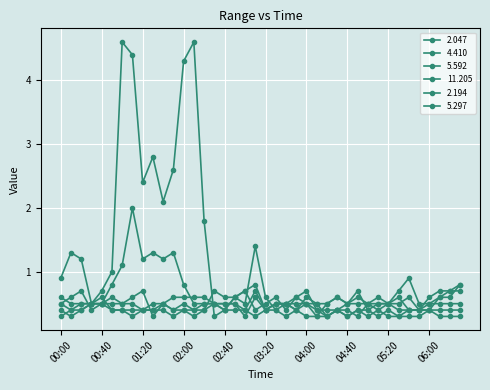

What is the value of the 4.410 point at the 27th from the left?

0.5